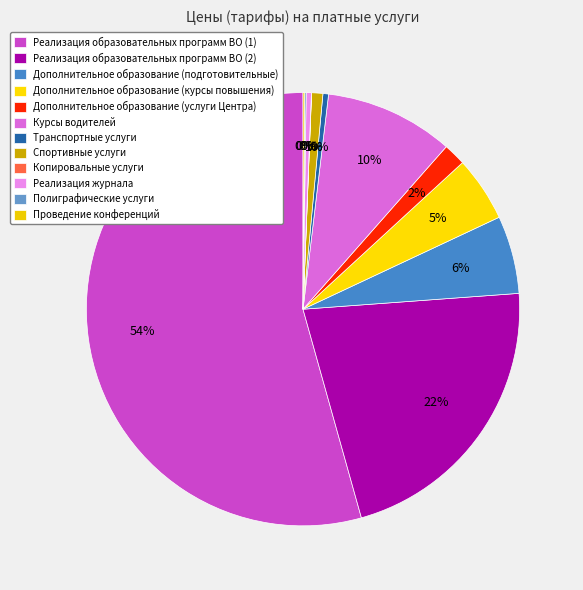

What is the change in value from Дополнительное образование (подготовительные) to Реализация журнала?

-12970.5